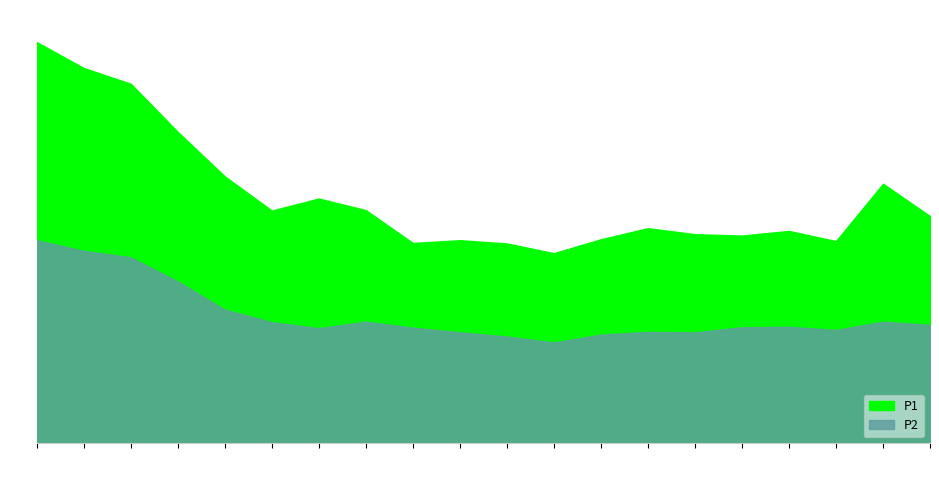

At which label does P1 reach its minimum?

08:04